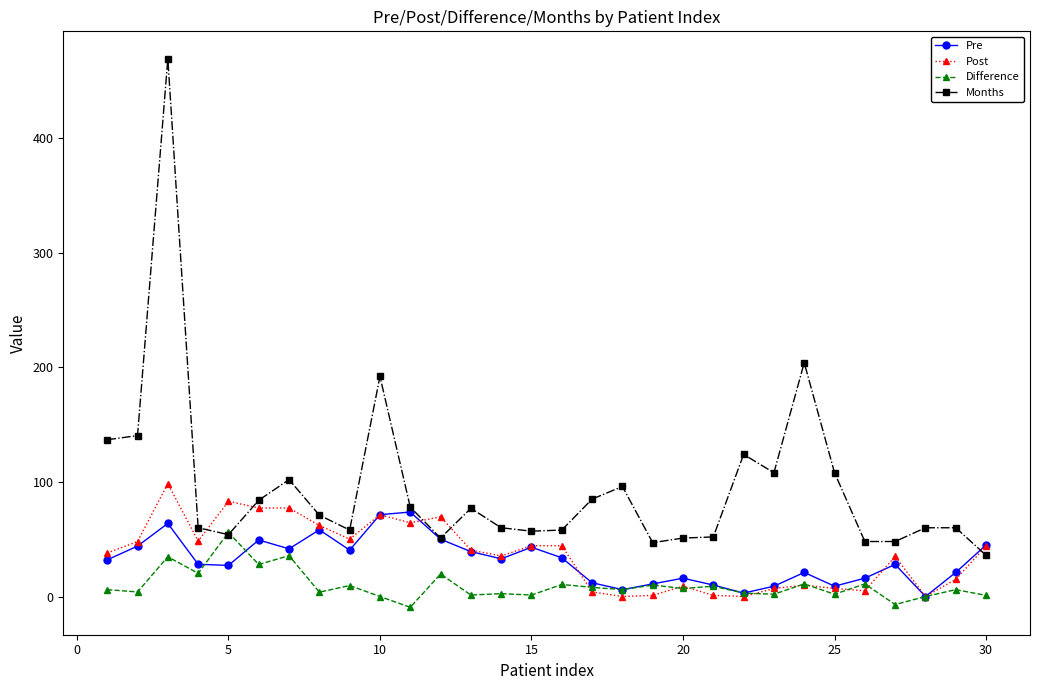

After their last crossing, which series has the higher values: Months or Pre?

Pre